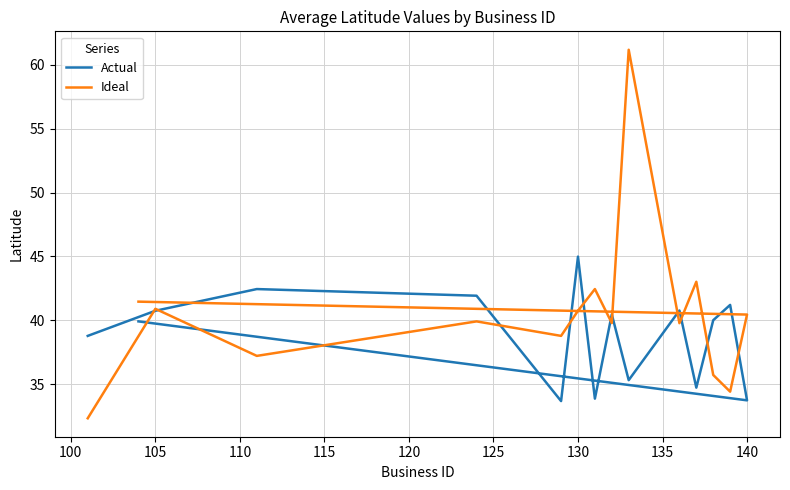

What are all the series names shown in the legend?

Actual, Ideal